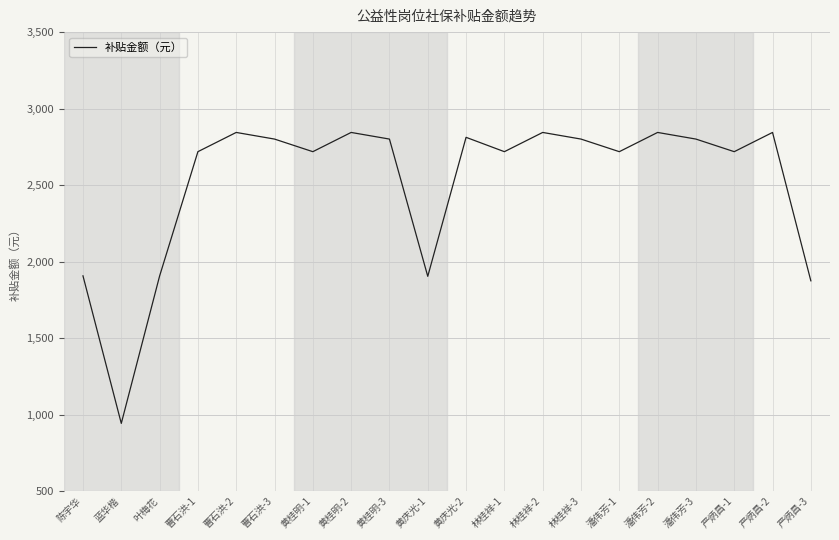

What is the approximate value at 蓝华楷?

942.6